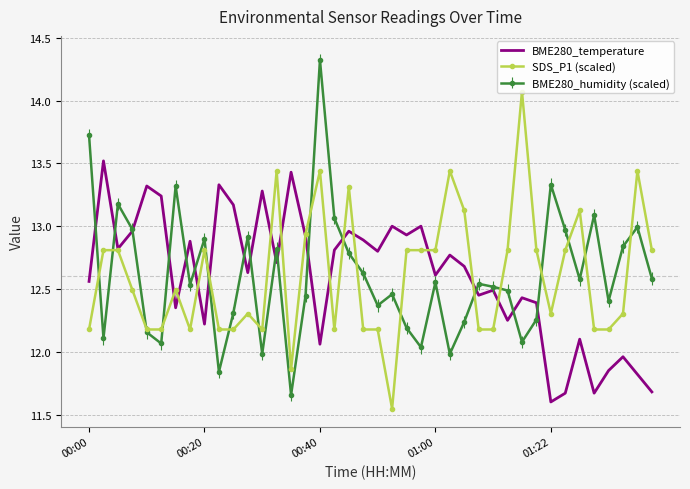

What is the lowest value of the BME280_temperature series?

11.6